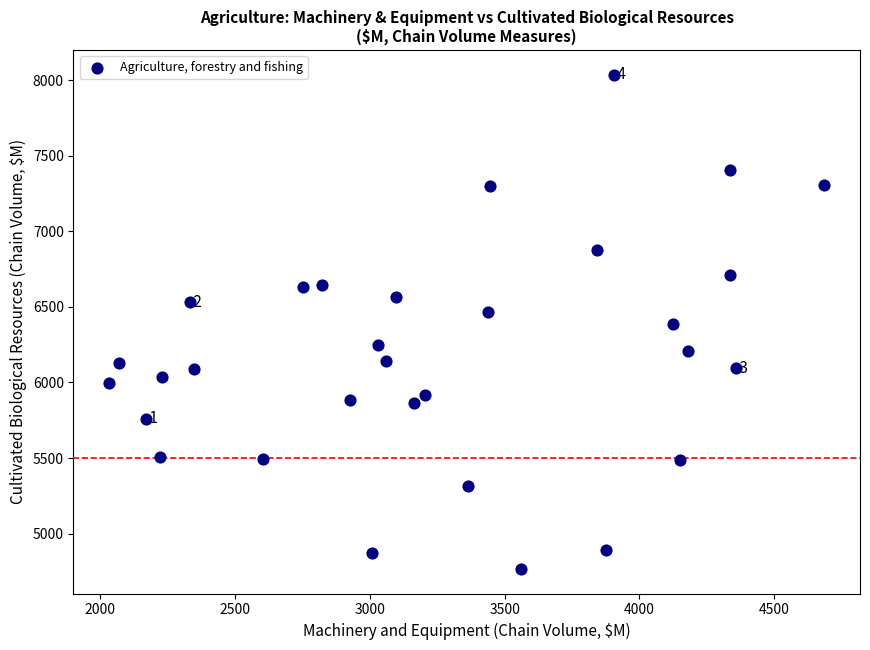

What is the range of Y values (max minus min)?

3270